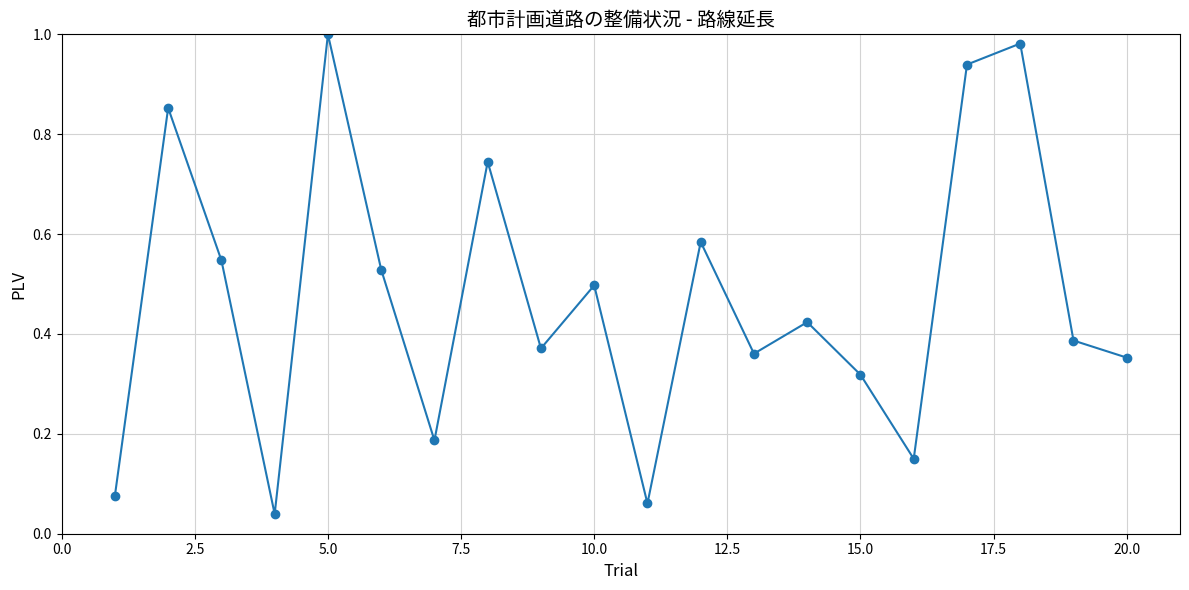

How many series are shown in this chart?

1